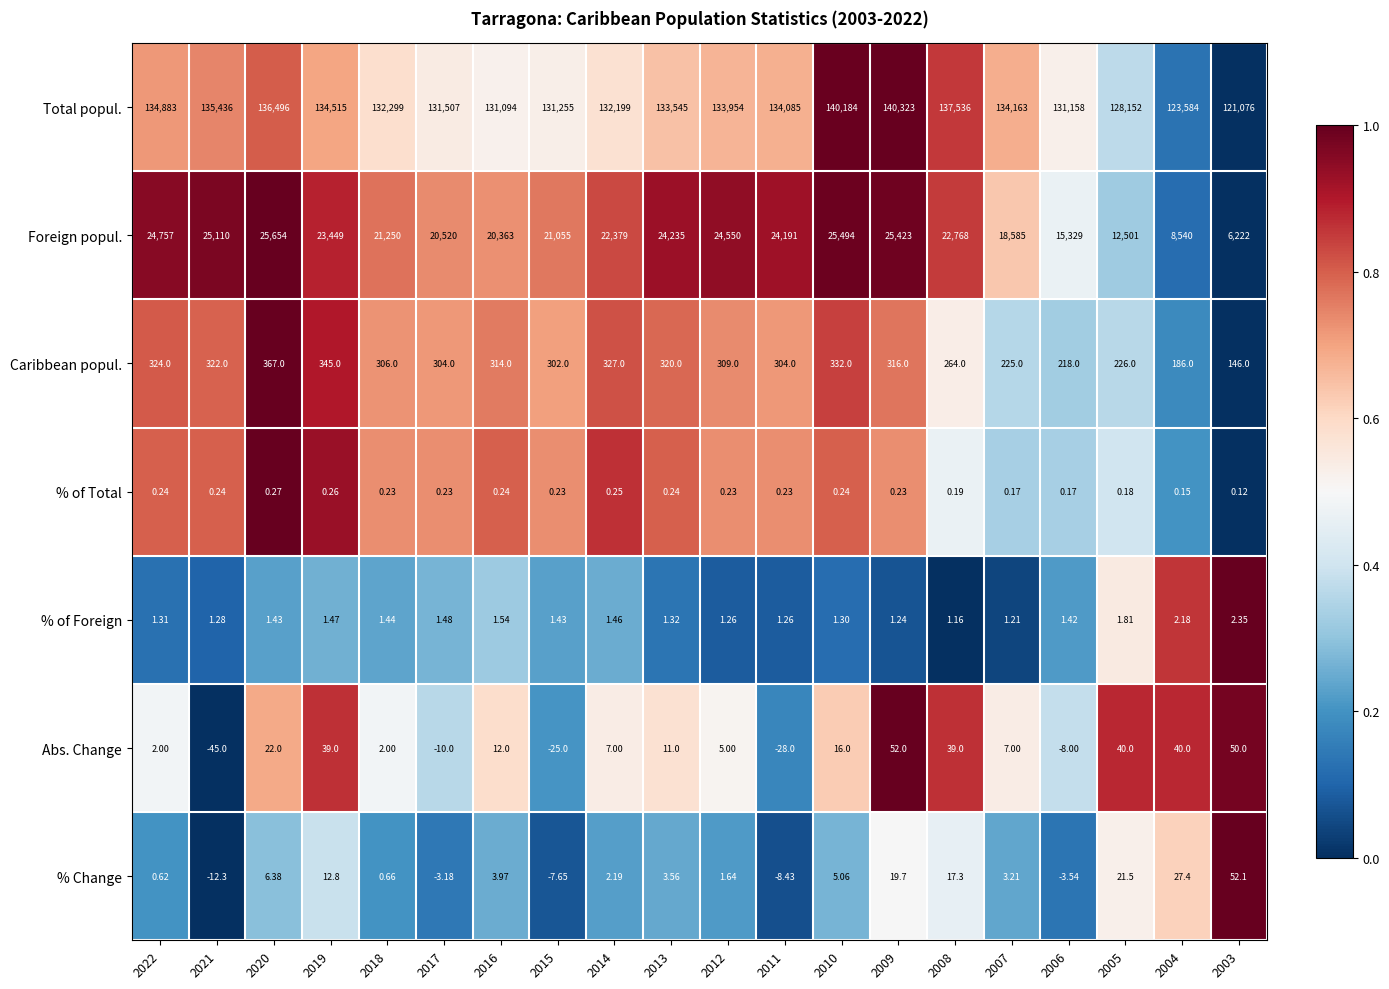

Rank the series at 2008 from highest to lowest value.

Total popul., Foreign popul., Caribbean popul., Abs. Change, % Change, % of Foreign, % of Total